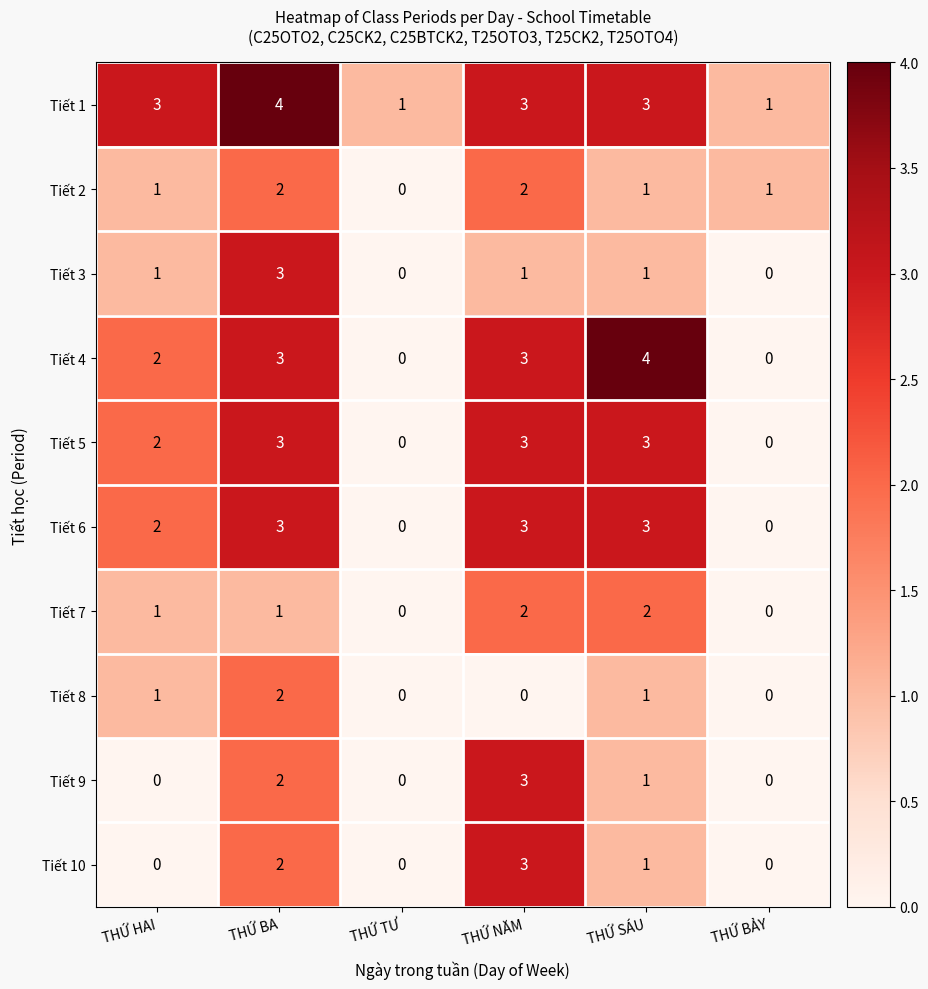

What is the greatest value displayed?

4